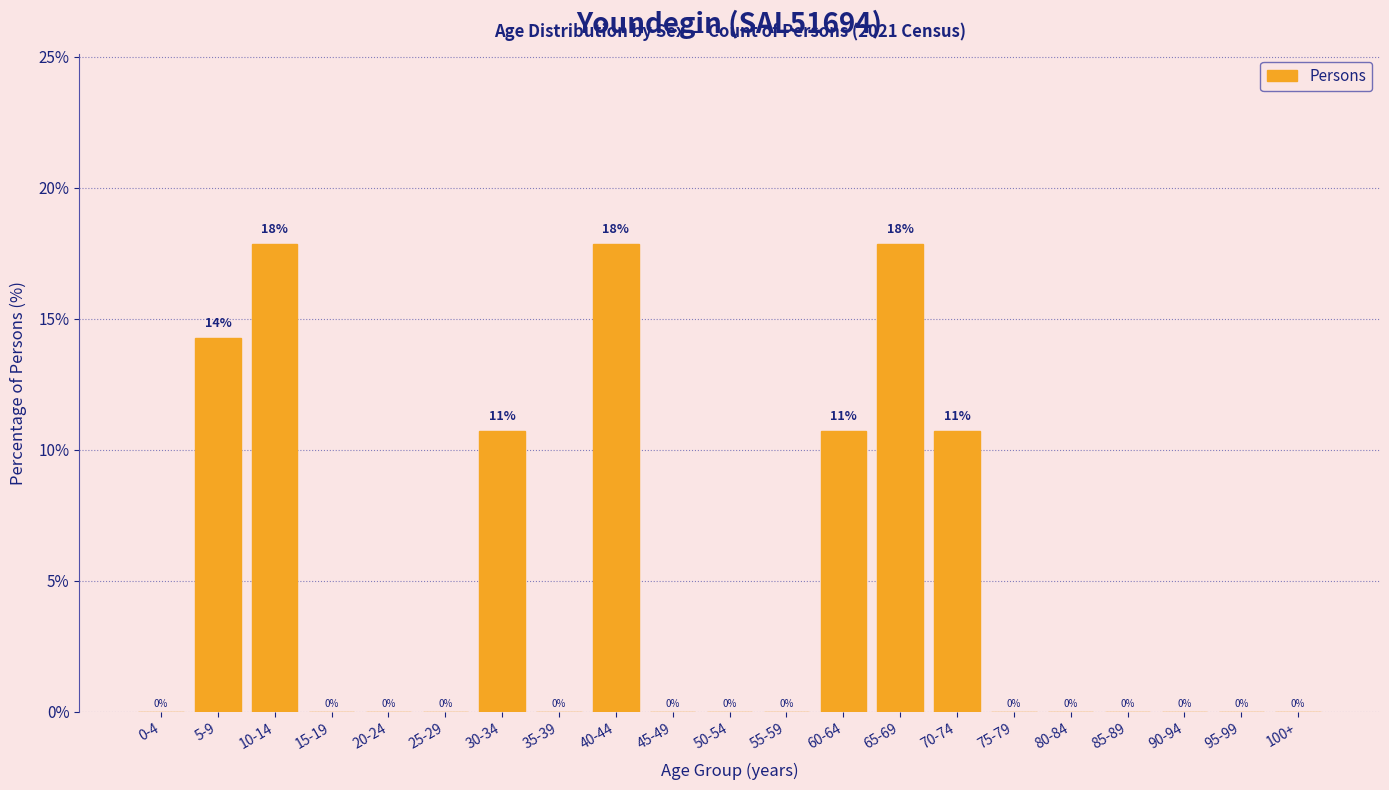

Which has a higher value, 100+ or 30-34?

30-34